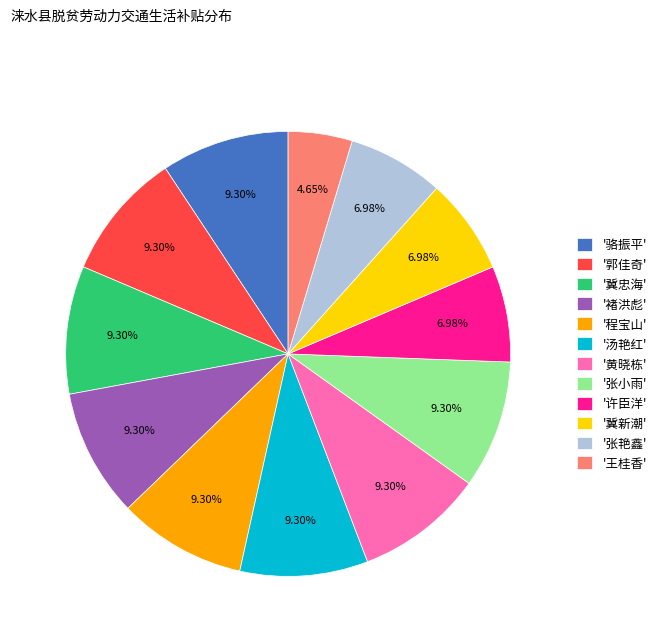

Is '冀忠海' the majority of the pie?

No